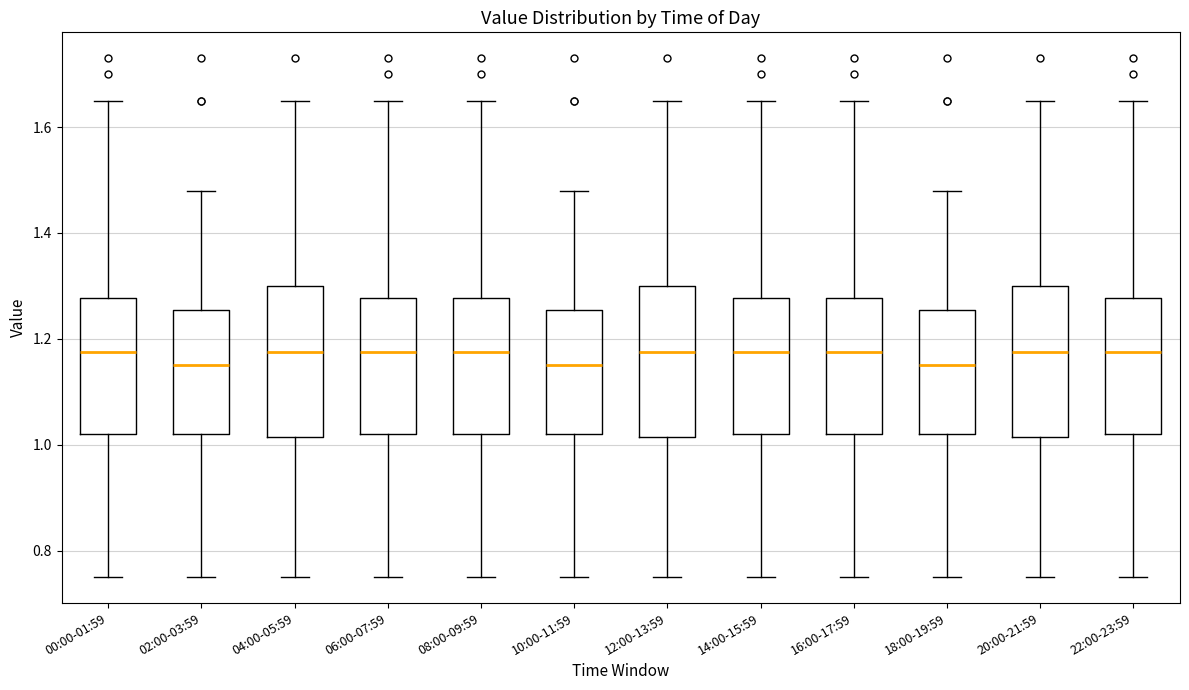

Reading left to right, read every box against the y-axis: the position of its median line, the range the box covers, and the ends of its whiskers. The values are not printed on the chart, so give them approximately, as read against the axis.

00:00-01:59: median 1.18, box 1.02 to 1.28, whiskers 0.76 to 1.66
02:00-03:59: median 1.16, box 1.02 to 1.26, whiskers 0.76 to 1.48
04:00-05:59: median 1.18, box 1.02 to 1.30, whiskers 0.76 to 1.66
06:00-07:59: median 1.18, box 1.02 to 1.28, whiskers 0.76 to 1.66
08:00-09:59: median 1.18, box 1.02 to 1.28, whiskers 0.76 to 1.66
10:00-11:59: median 1.16, box 1.02 to 1.26, whiskers 0.76 to 1.48
12:00-13:59: median 1.18, box 1.02 to 1.30, whiskers 0.76 to 1.66
14:00-15:59: median 1.18, box 1.02 to 1.28, whiskers 0.76 to 1.66
16:00-17:59: median 1.18, box 1.02 to 1.28, whiskers 0.76 to 1.66
18:00-19:59: median 1.16, box 1.02 to 1.26, whiskers 0.76 to 1.48
20:00-21:59: median 1.18, box 1.02 to 1.30, whiskers 0.76 to 1.66
22:00-23:59: median 1.18, box 1.02 to 1.28, whiskers 0.76 to 1.66